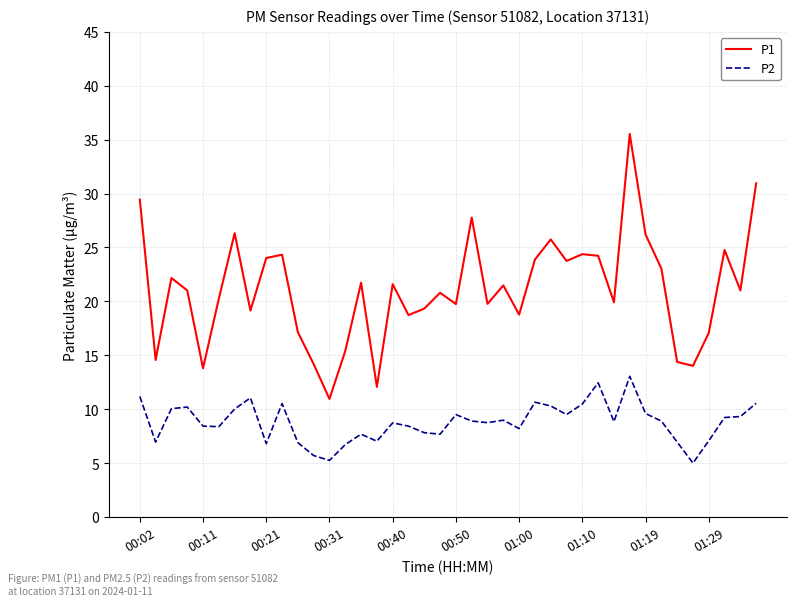

Which series has the largest range (max minus min)?

P1